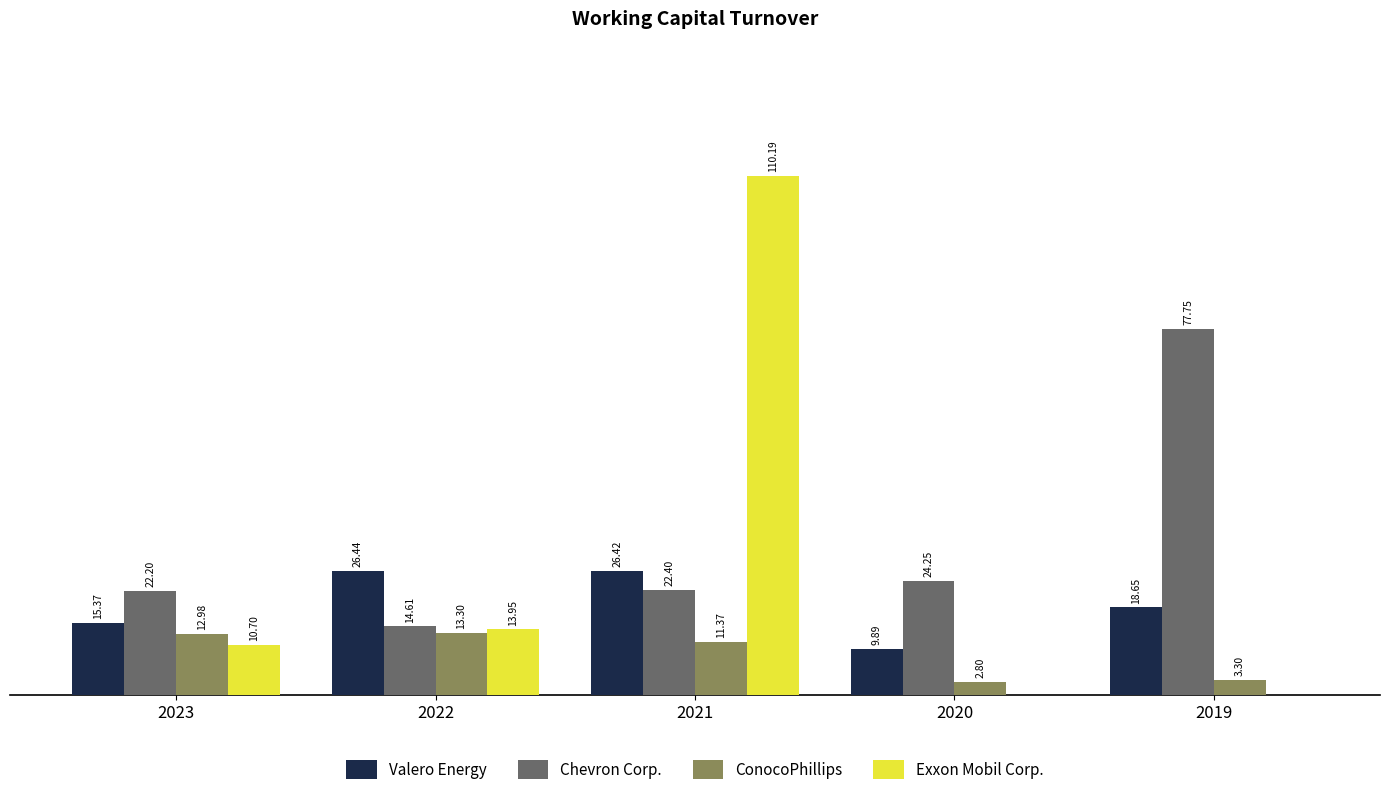

Does the chart contain stacked bars?

No